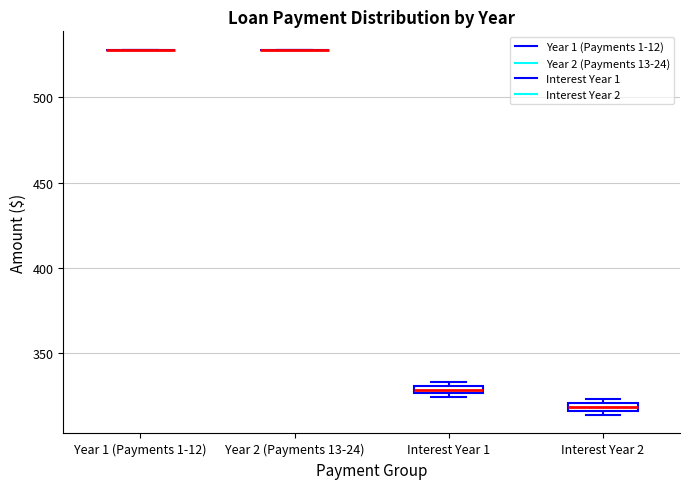

Where is the upper edge of the box for Interest Year 1 on the y-axis? The values are not printed on the chart, so give them approximately, as read against the axis.

330